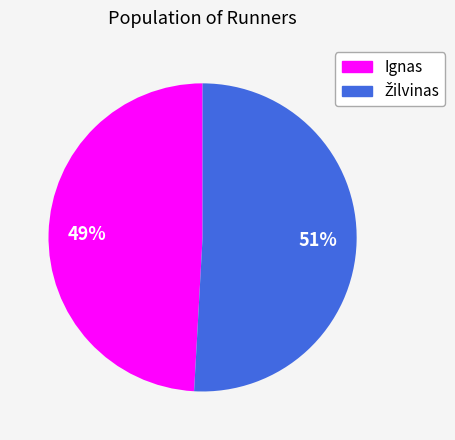

Is Ignas the majority of the pie?

No